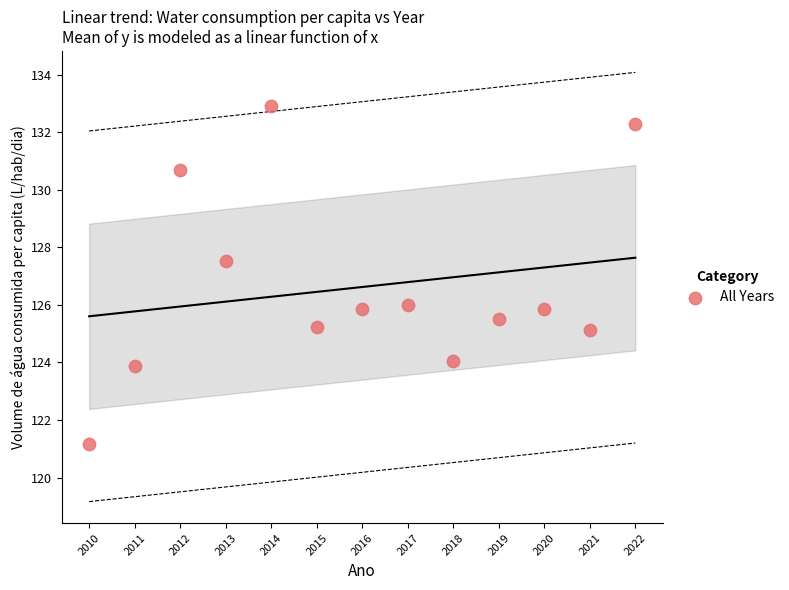

What Y value in the scatter plot is closest to 127?

127.5